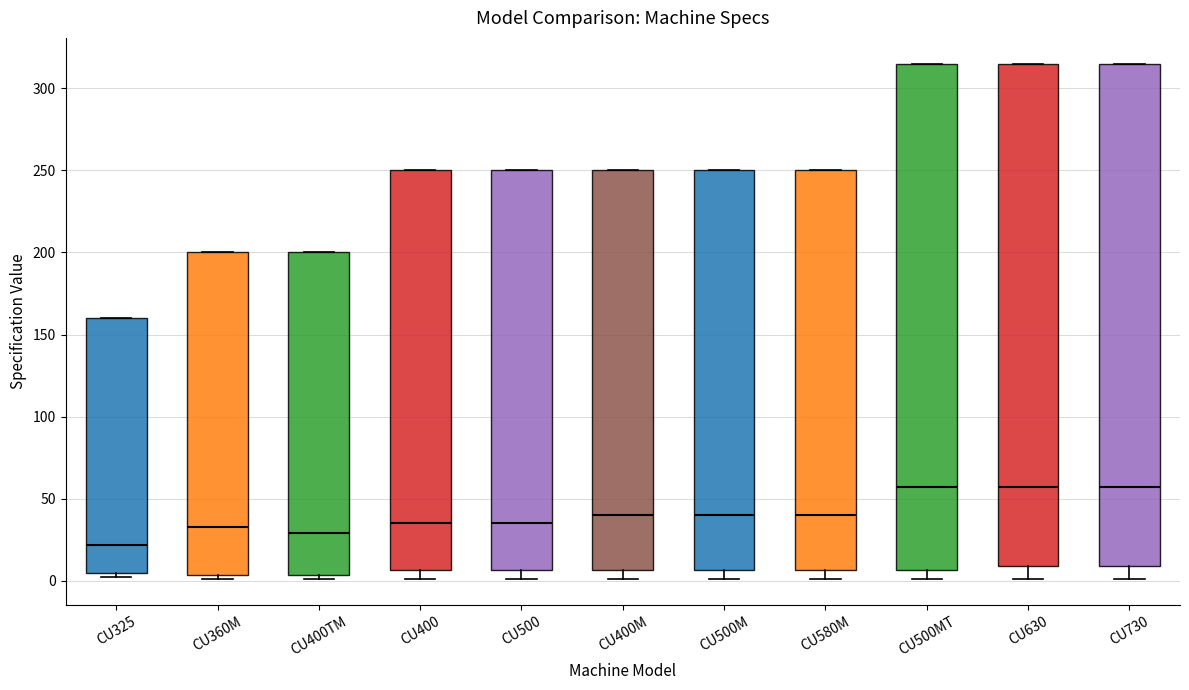

Reading left to right, read every box against the y-axis: the position of its median line, the range the box covers, and the ends of its whiskers. The values are not printed on the chart, so give them approximately, as read against the axis.

CU325: median 20, box 5 to 160, whiskers 0 to 160
CU360M: median 35, box 5 to 200, whiskers 0 to 200
CU400TM: median 30, box 5 to 200, whiskers 0 to 200
CU400: median 35, box 5 to 250, whiskers 0 to 250
CU500: median 35, box 5 to 250, whiskers 0 to 250
CU400M: median 40, box 5 to 250, whiskers 0 to 250
CU500M: median 40, box 5 to 250, whiskers 0 to 250
CU580M: median 40, box 5 to 250, whiskers 0 to 250
CU500MT: median 55, box 5 to 315, whiskers 0 to 315
CU630: median 55, box 10 to 315, whiskers 0 to 315
CU730: median 55, box 10 to 315, whiskers 0 to 315